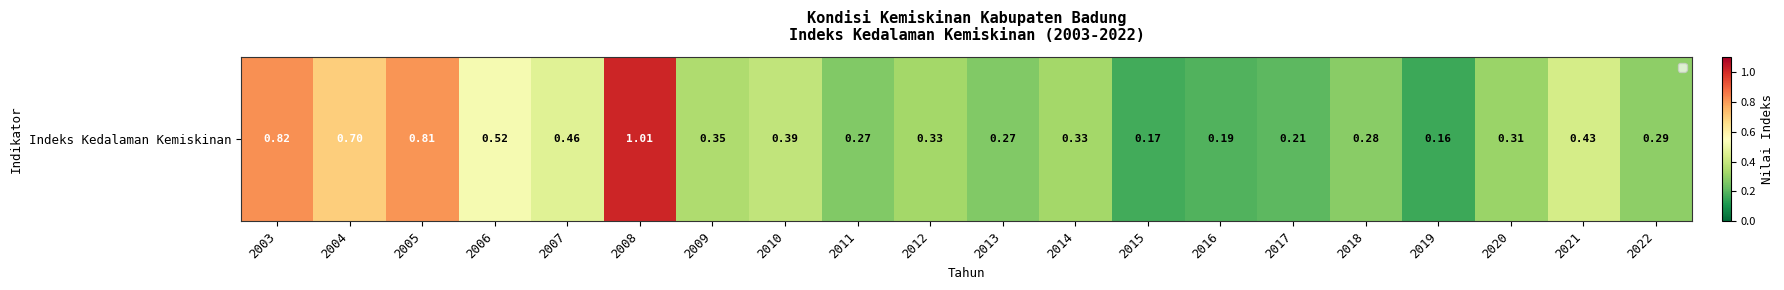

At which label is the value closest to 0?

2019